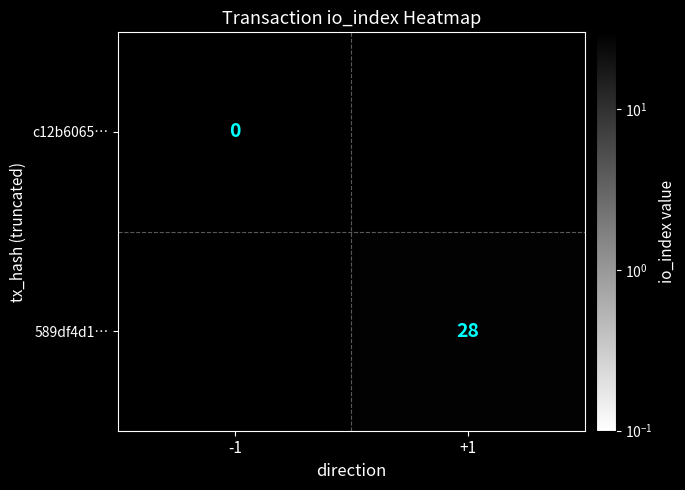

Is the value of c12b6065… at -1 greater than the value of 589df4d1… at +1?

No